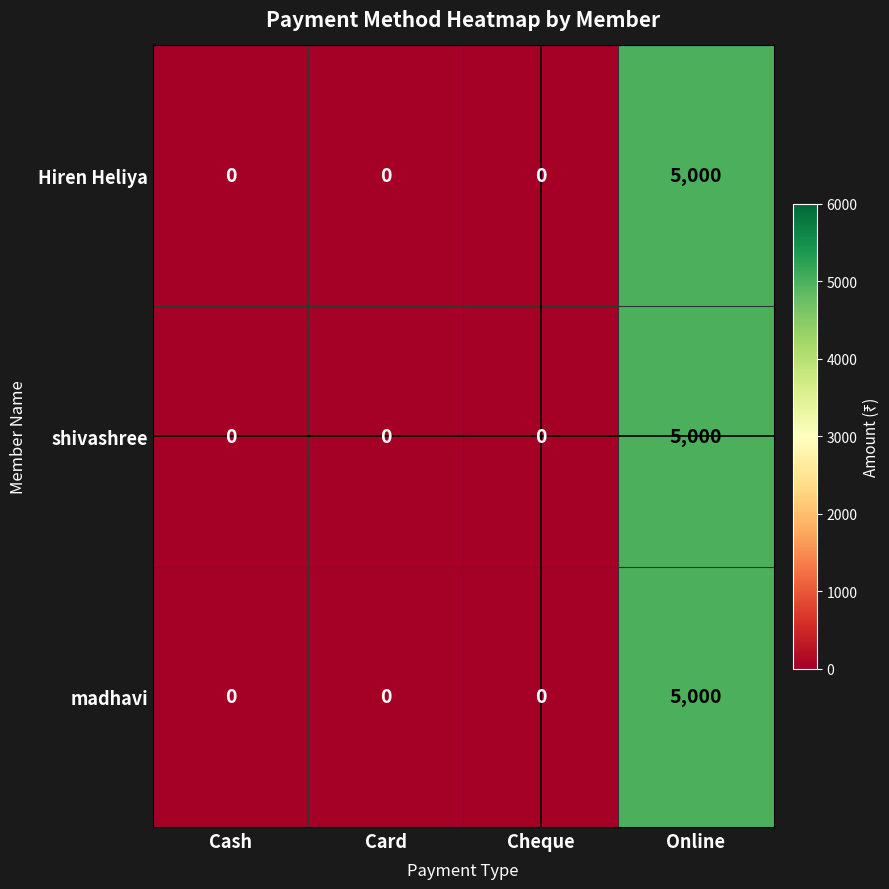

What is the sum of all Hiren Heliya values?

5000